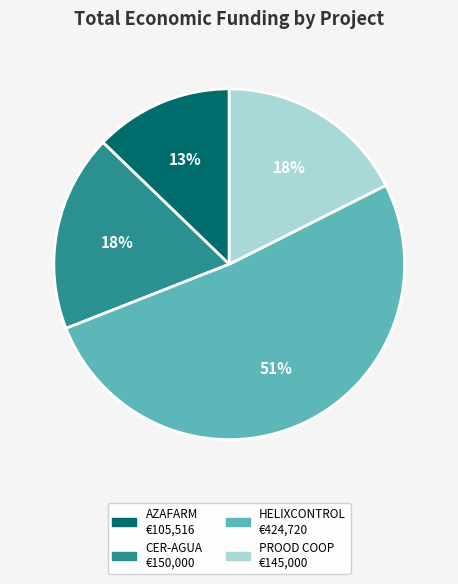

To the nearest percent, what percentage of the pie is PROOD COOP?

18%